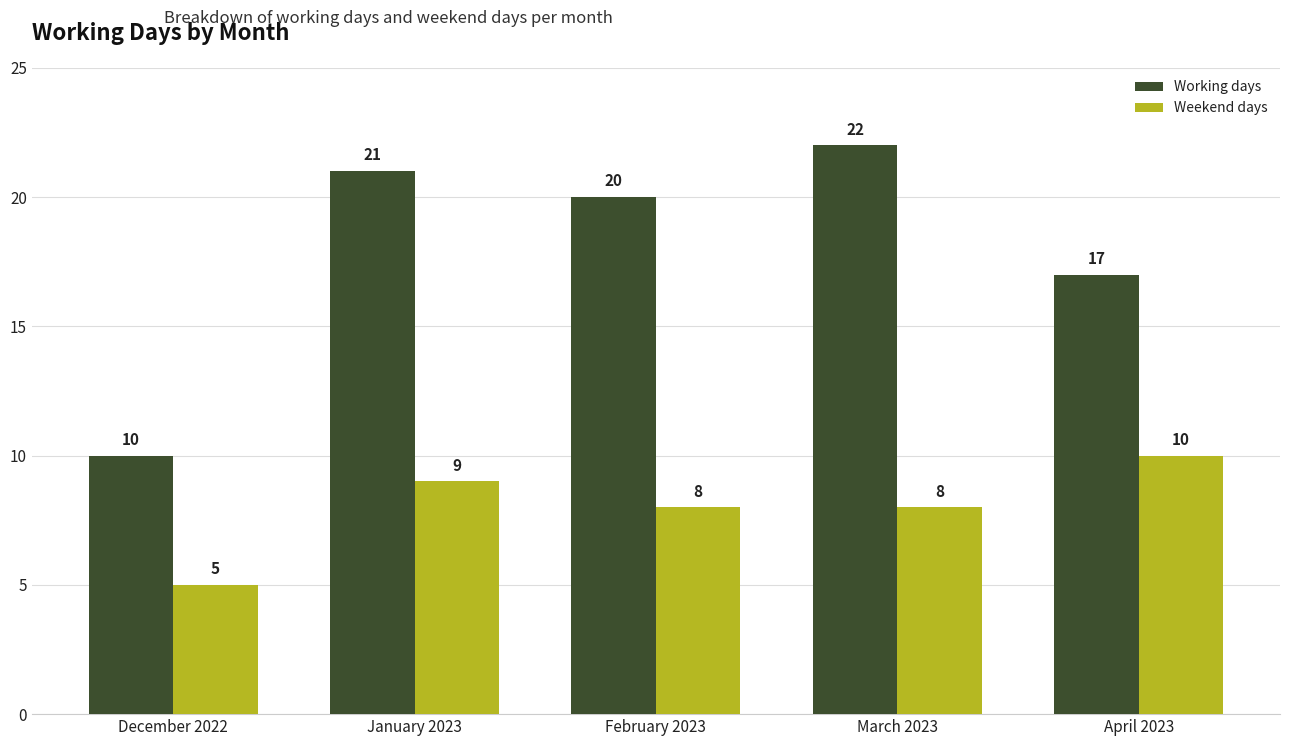

Reading left to right, extract all data points from this chart.

Working days: December 2022=10	January 2023=21	February 2023=20	March 2023=22	April 2023=17
Weekend days: December 2022=5	January 2023=9	February 2023=8	March 2023=8	April 2023=10